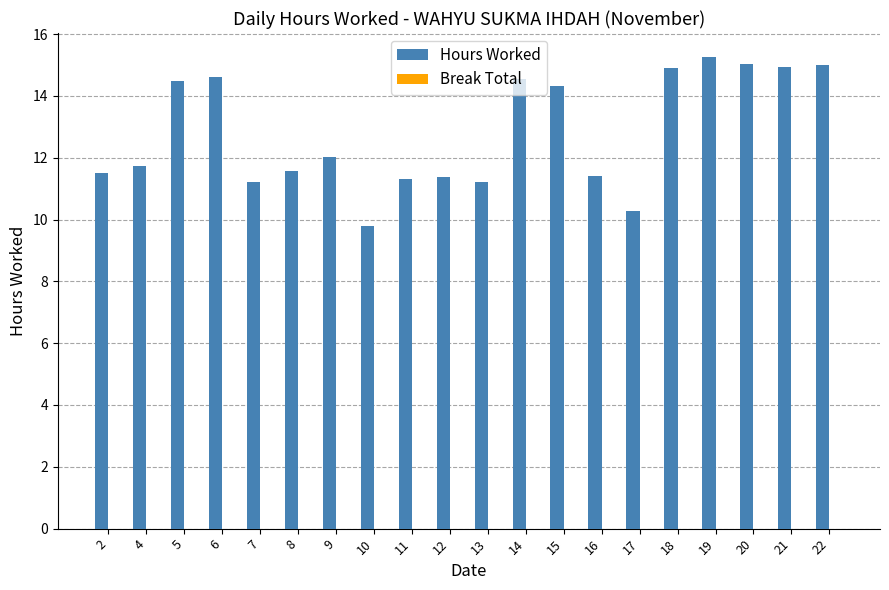

True or false: the data shows 11.2 at 7.

True